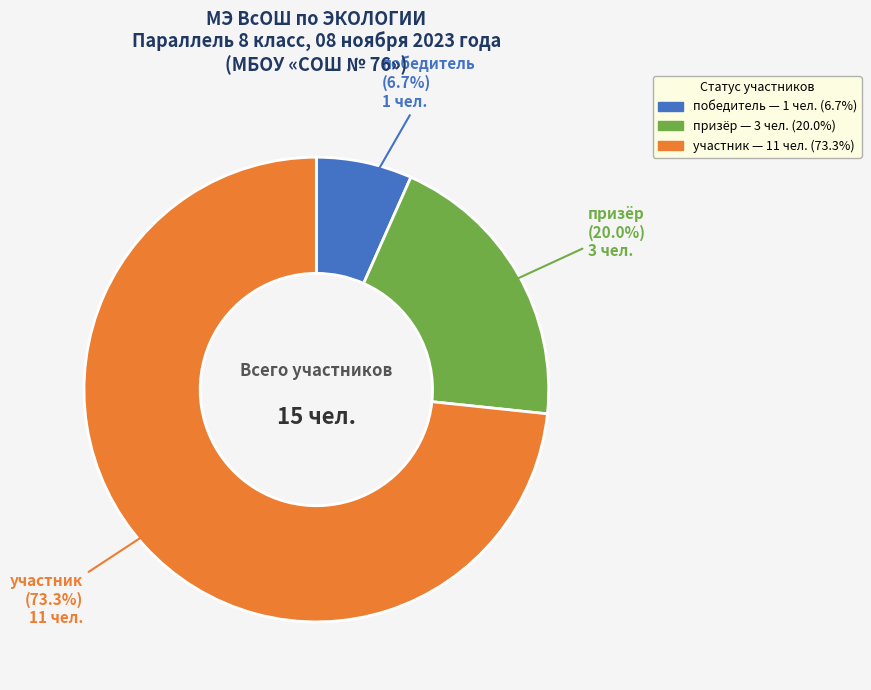

Which category has the smallest portion of the pie?

победитель